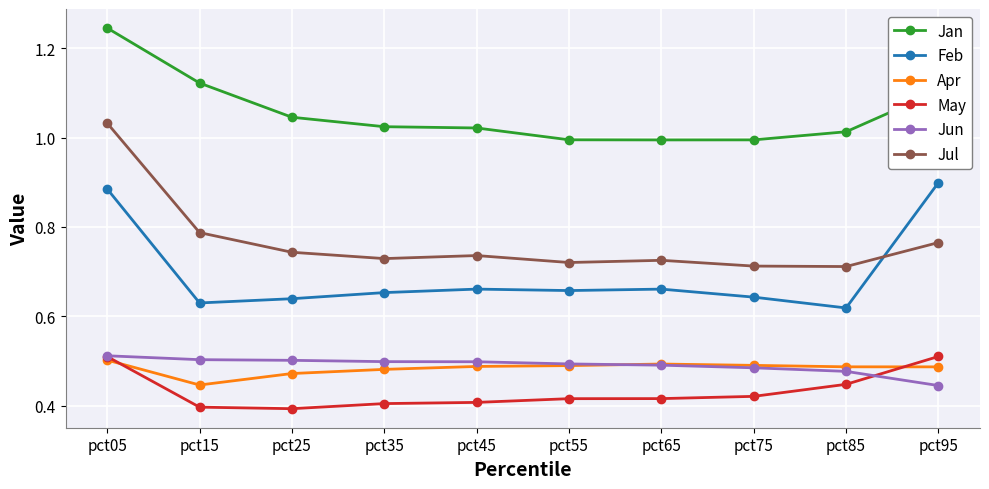

Which series has the largest range (max minus min)?

Jul